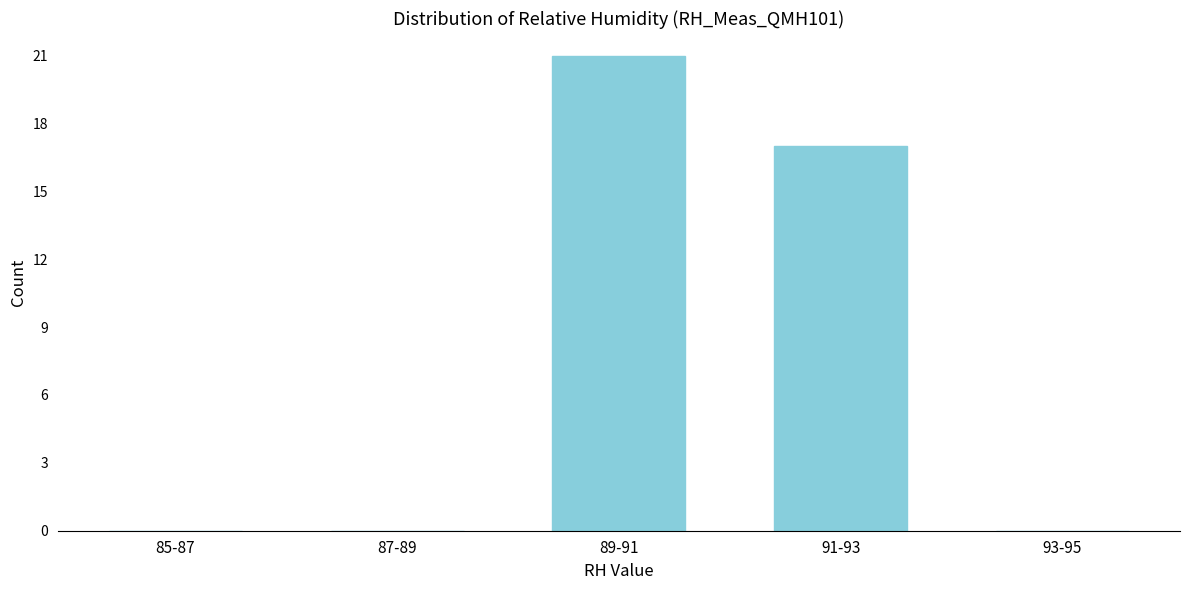

Reading right to left, list all the values displayed in this chart.

93-95=0	91-93=17	89-91=21	87-89=0	85-87=0